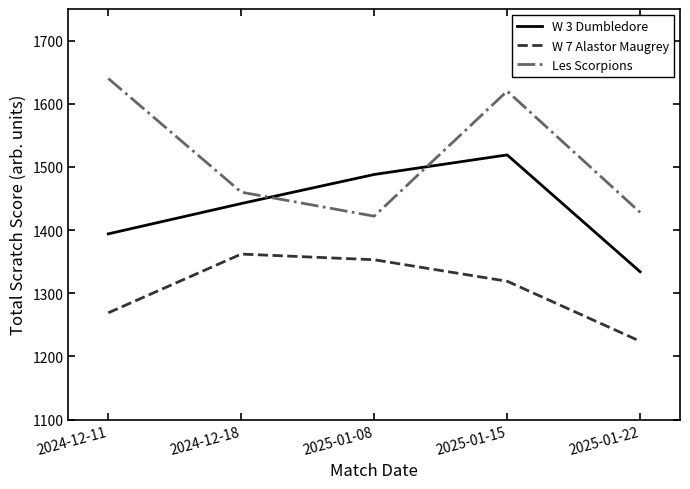

Does the chart display data point markers on the line(s)?

No